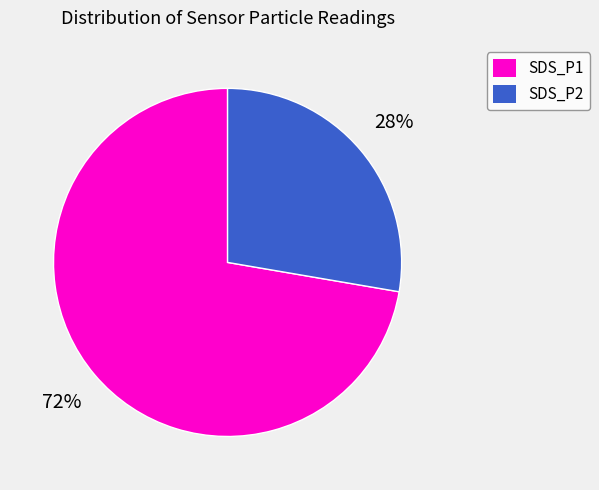

Count the number of slices in the pie.

2